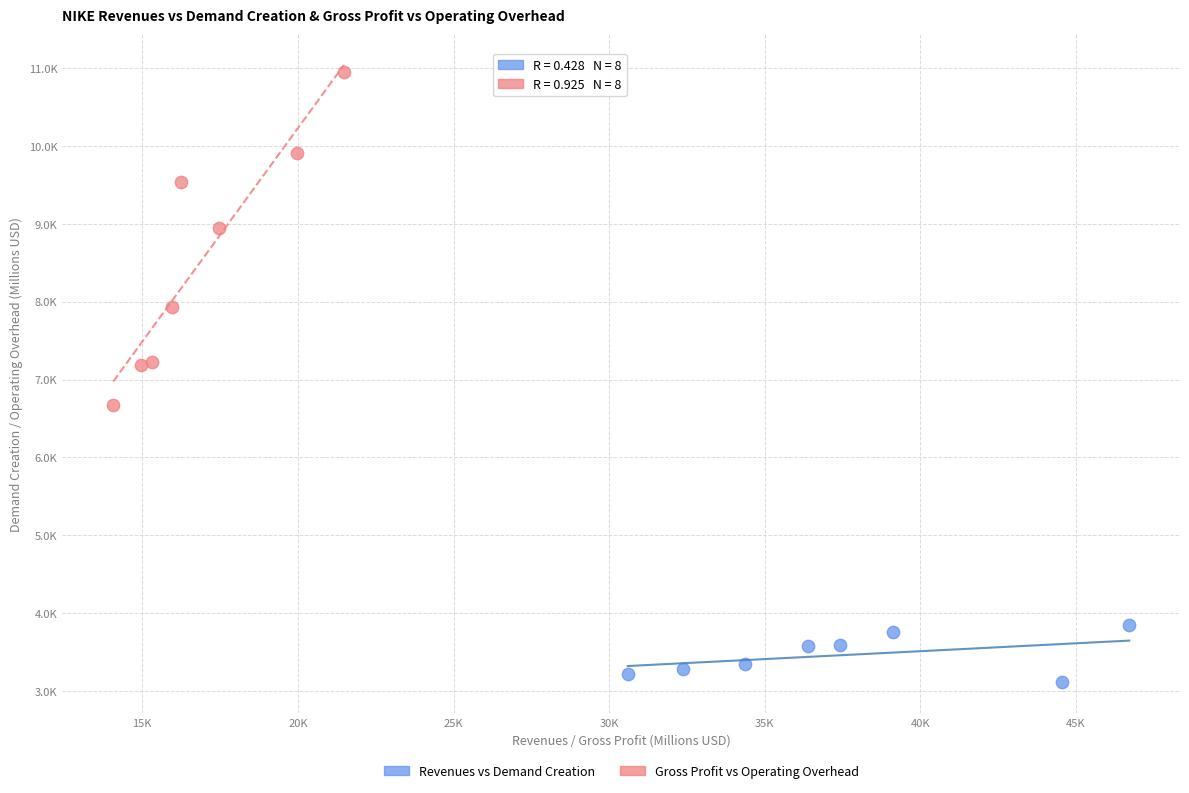

What are all the series names shown in the legend?

Revenues vs Demand Creation, Gross Profit vs Operating Overhead